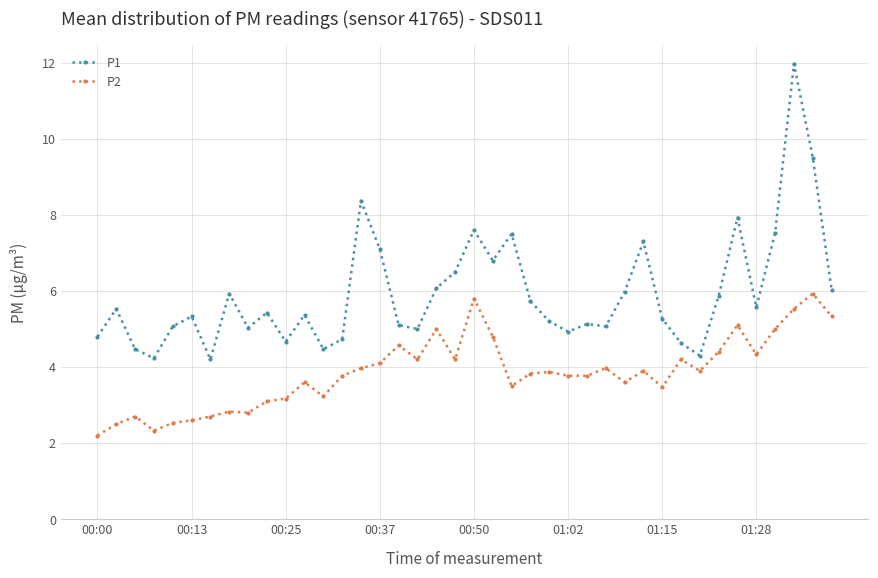

What is the value of the P2 point at the 33rd from the left?

3.9